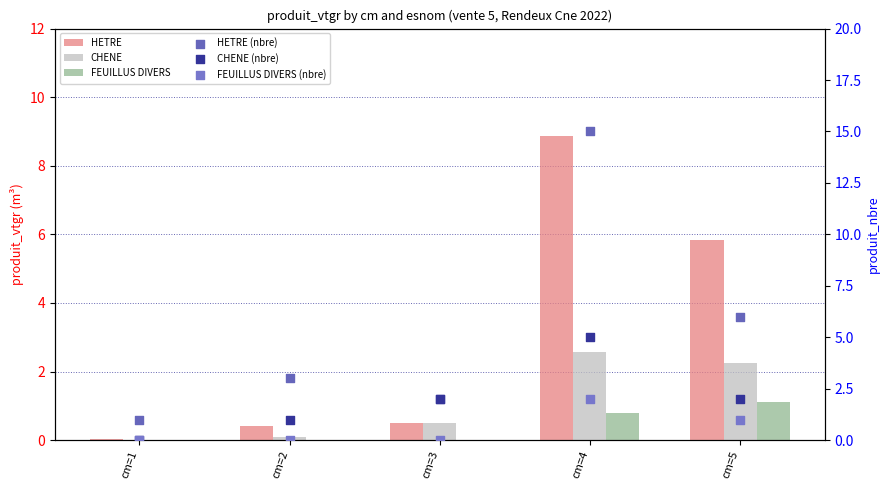

Is the value of CHENE at cm=4 greater than the value of FEUILLUS DIVERS (nbre) at cm=2?

Yes